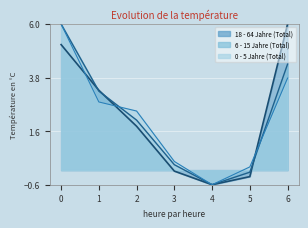

What is the maximum value for 0 - 5 Jahre (Total)?

6.0